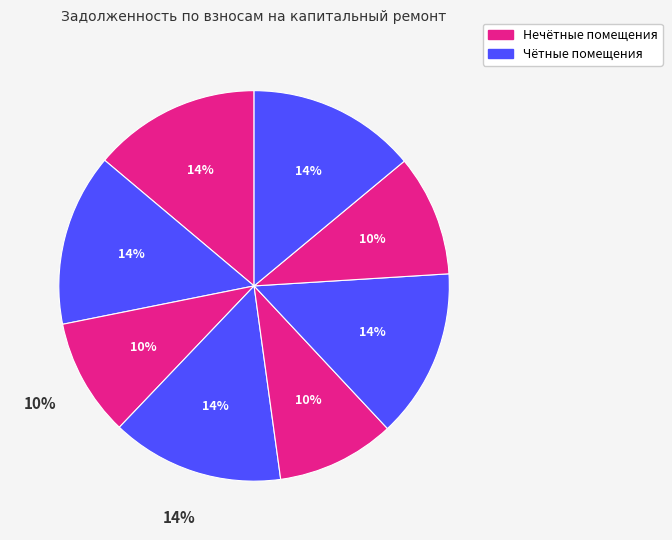

How much of the chart is everything except 3?

85.7%